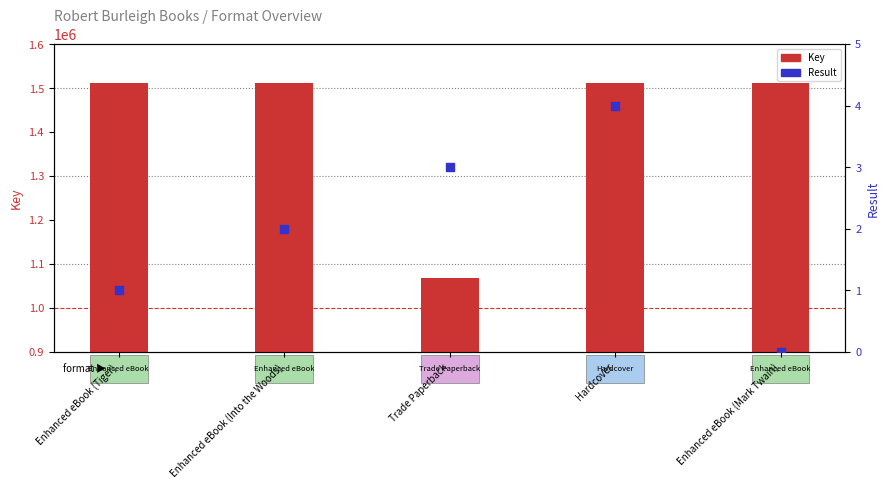

Is the value of Key at Enhanced eBook (Tiger) greater than the value of Result at Hardcover?

Yes